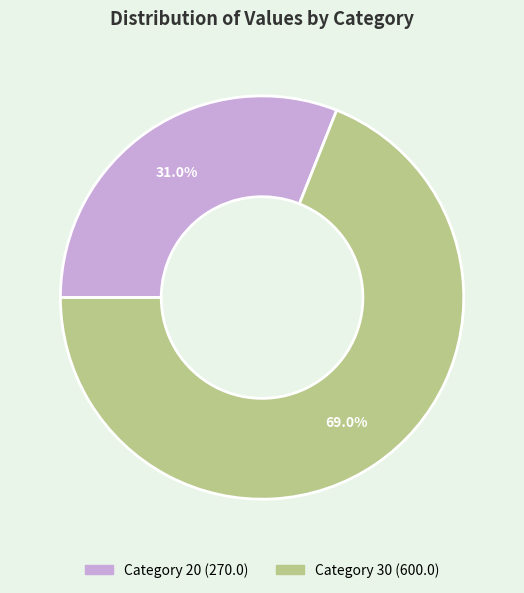

Is there a majority slice in this chart?

Yes